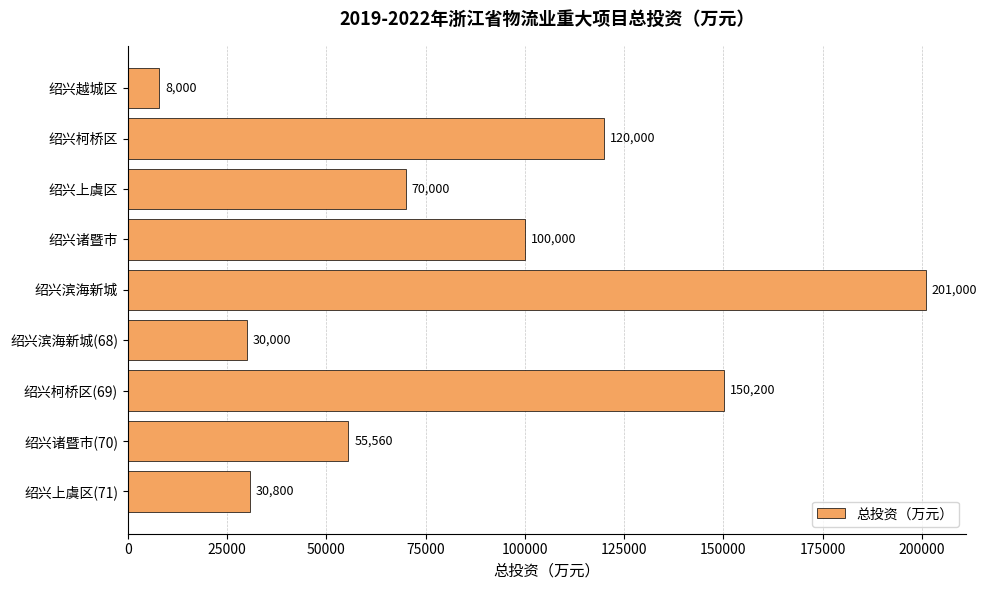

Reading top to bottom, extract all data points from this chart.

绍兴越城区=8000	绍兴柯桥区=120000	绍兴上虞区=70000	绍兴诸暨市=100000	绍兴滨海新城=201000	绍兴滨海新城(68)=30000	绍兴柯桥区(69)=150200	绍兴诸暨市(70)=55560	绍兴上虞区(71)=30800